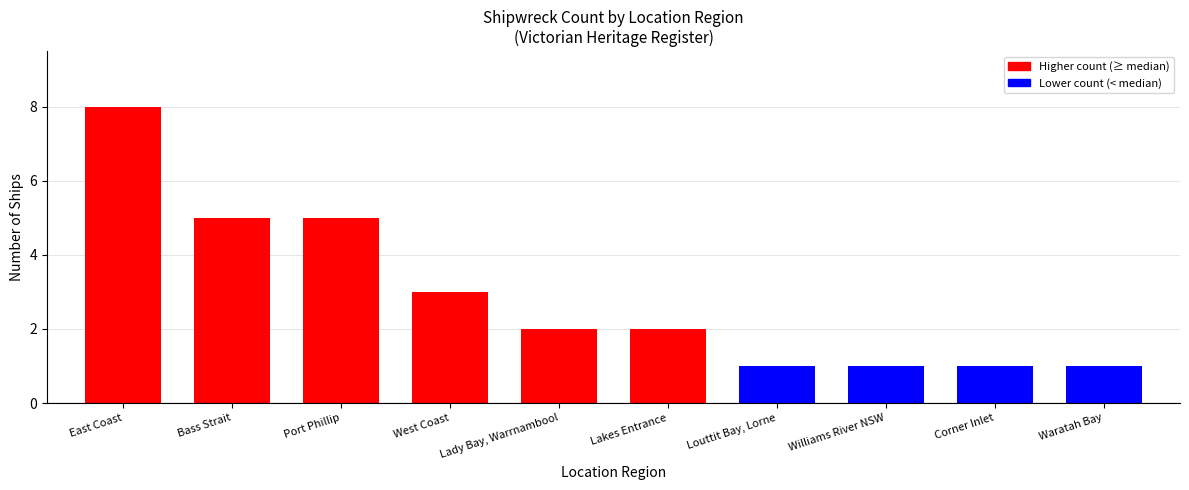

Reading right to left, transcribe all the data shown in this chart.

Waratah Bay=1	Corner Inlet=1	Williams River NSW=1	Louttit Bay, Lorne=1	Lakes Entrance=2	Lady Bay, Warrnambool=2	West Coast=3	Port Phillip=5	Bass Strait=5	East Coast=8